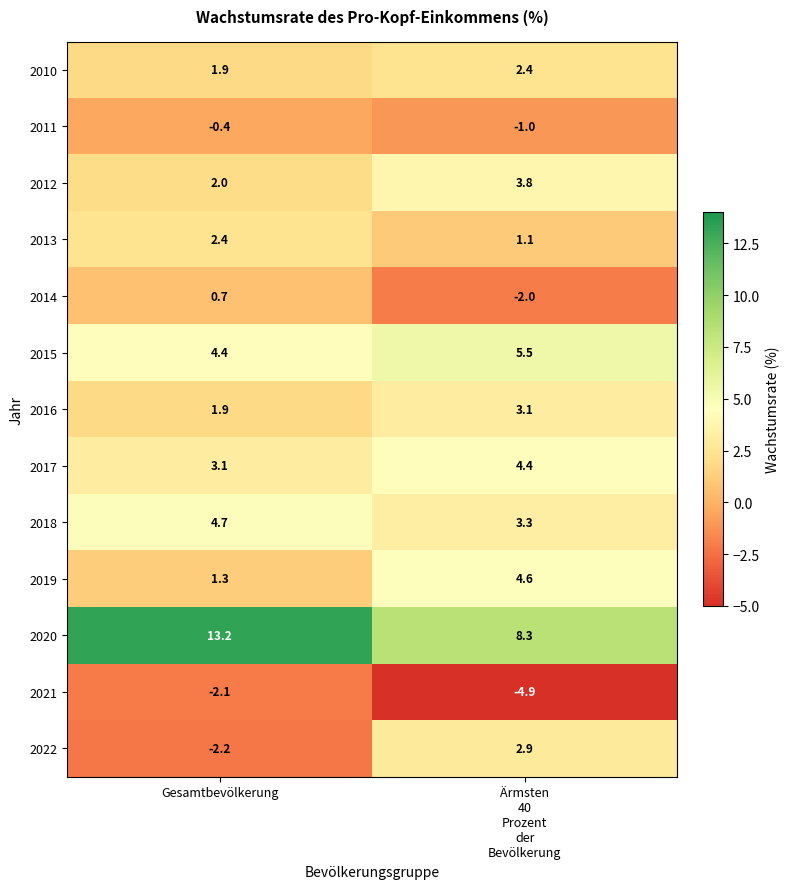

What is the spread (max minus min) of values at Gesamtbevölkerung?

15.4